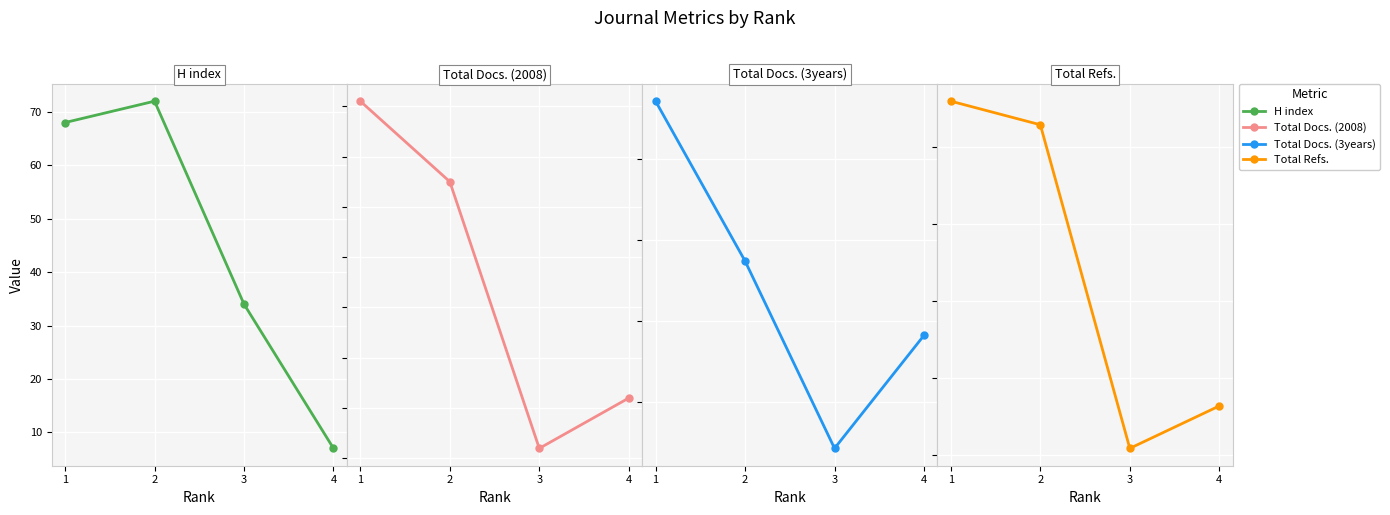

What is the spread (max minus min) of values at 4?

310